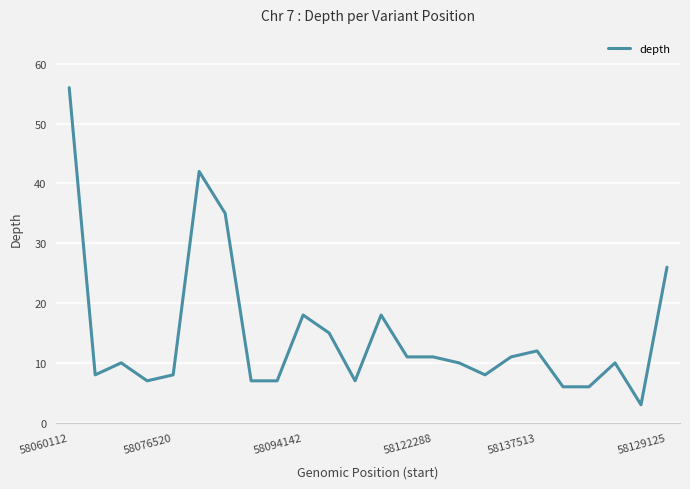

What is the greatest value displayed?

56